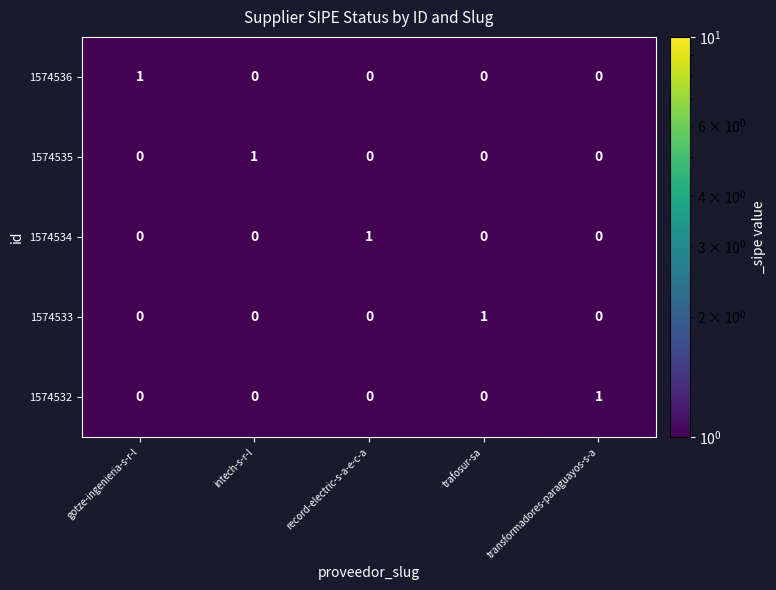

Is it true that 1574535 equals 0 at intech-s-r-l?

False